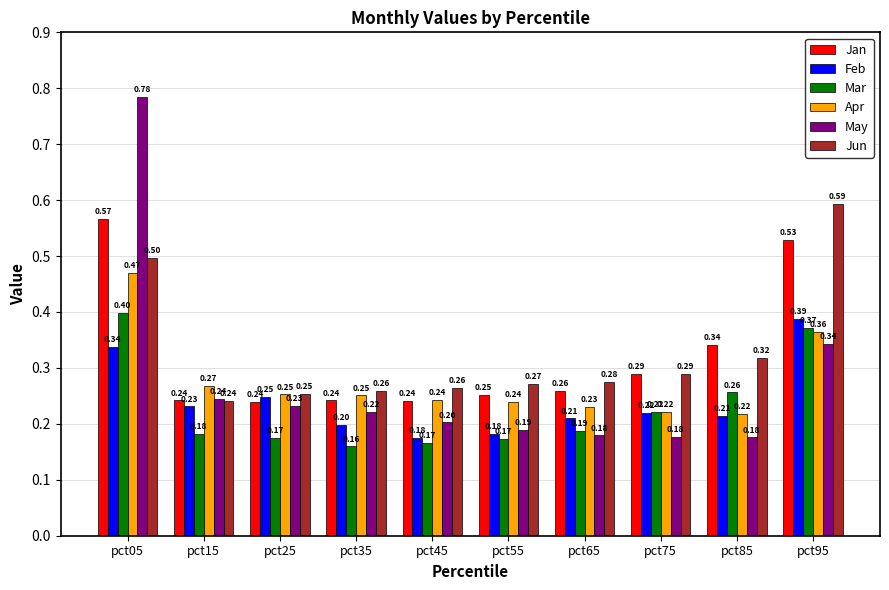

What is the sum of all May values?

2.7